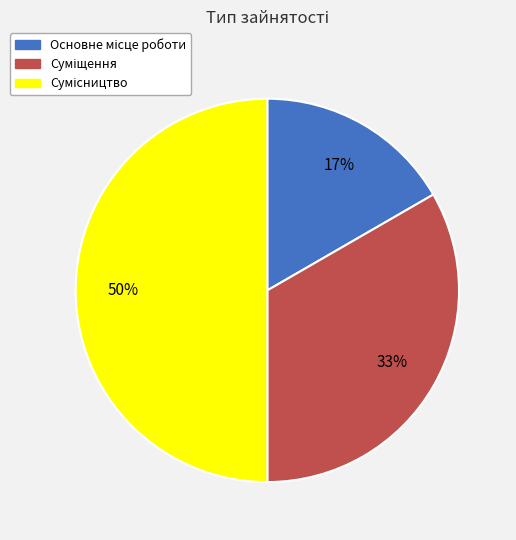

To the nearest percent, what is the average slice percentage?

33%